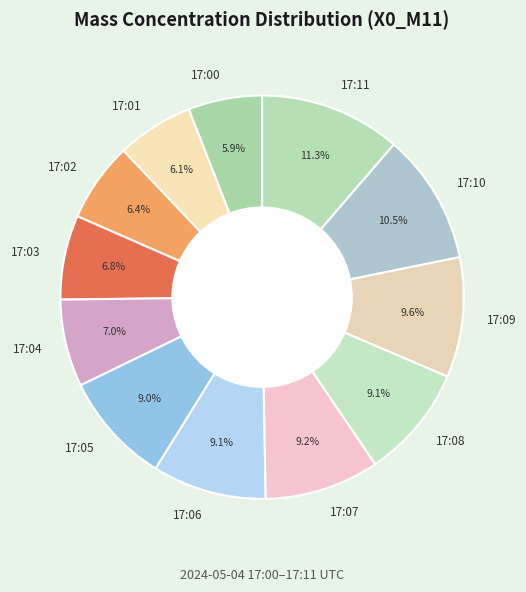

What percentage do 17:04 and 17:00 together represent?

12.9%